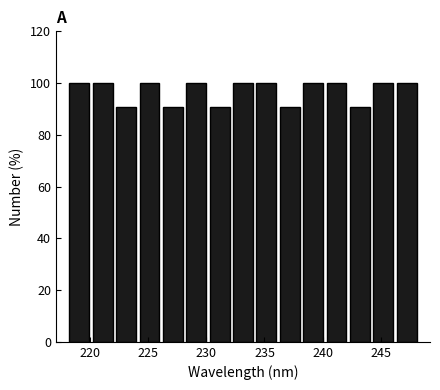

Reading left to right, transcribe this chart: for each bar, give the range it covers on the x-axis and its height. Neither the bar edges nor the heights are printed on the chart, so give them approximately, as read against the axes.

218 to 220: 100
220 to 222: 100
222 to 224: 90
224 to 226: 100
226 to 228: 90
228 to 230: 100
230 to 232: 90
232 to 234: 100
234 to 236: 100
236 to 238: 90
238 to 240: 100
240 to 242: 100
242 to 244: 90
244 to 246: 100
246 to 248: 100